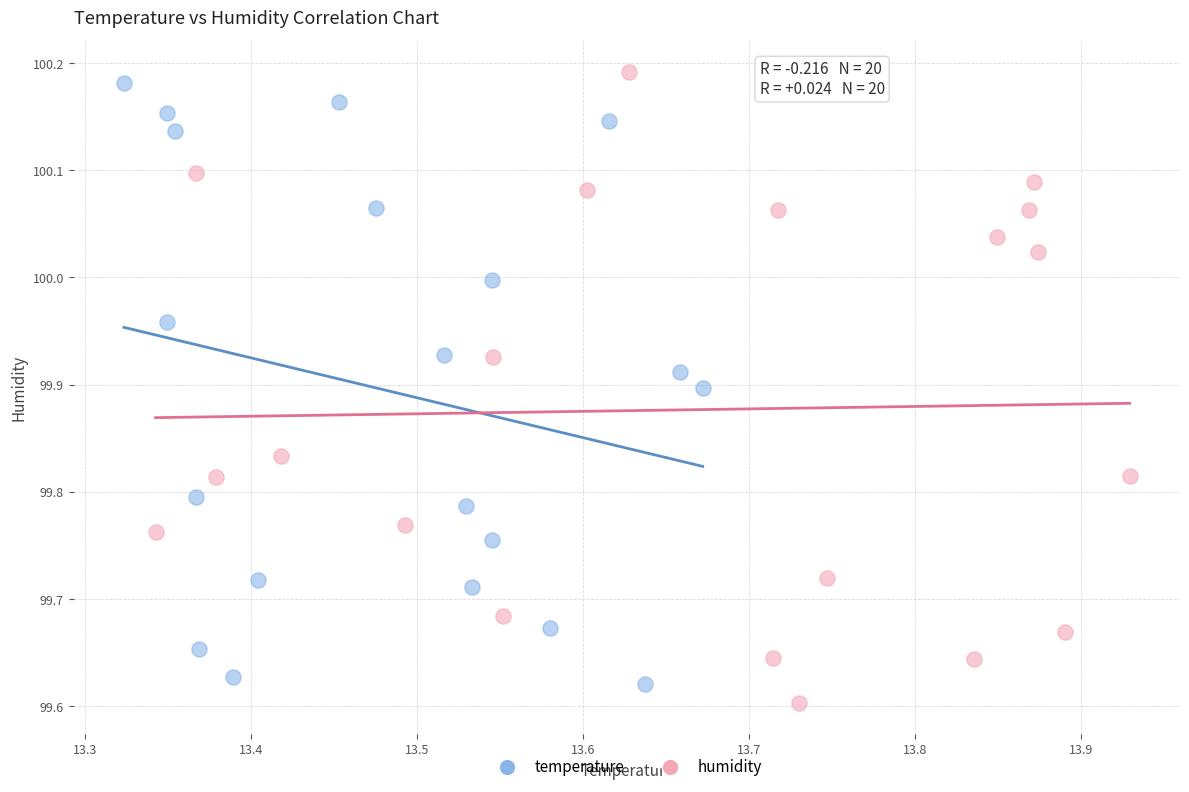

What are all the series names shown in the legend?

temperature, humidity